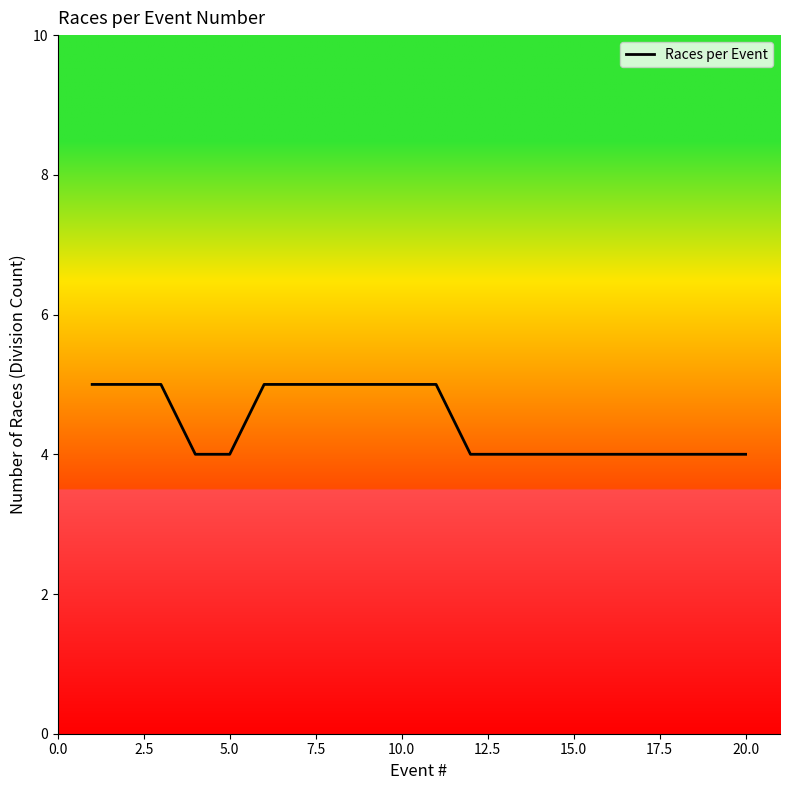

Is this an area chart (filled region under the line)?

No